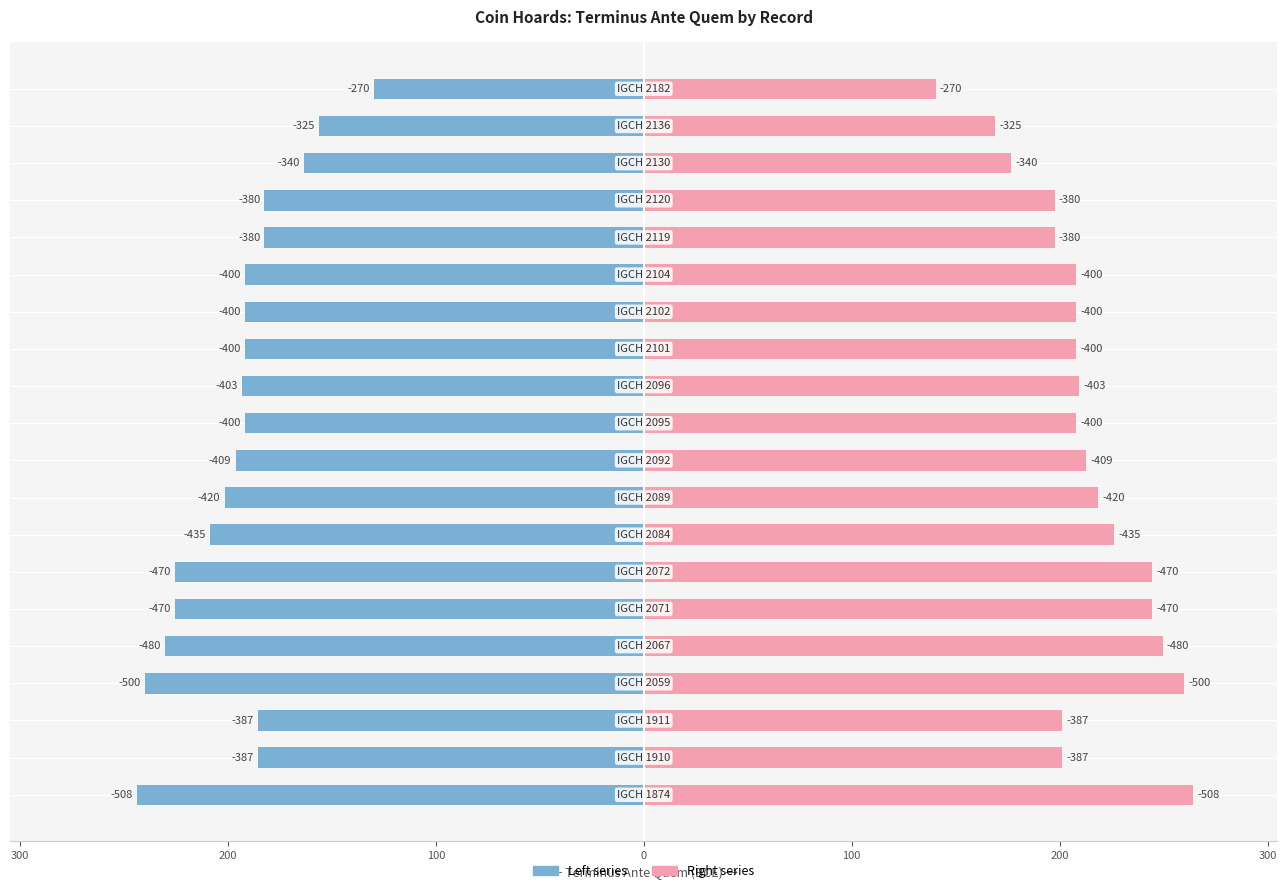

What is the spread (max minus min) of values at 9?

409.0